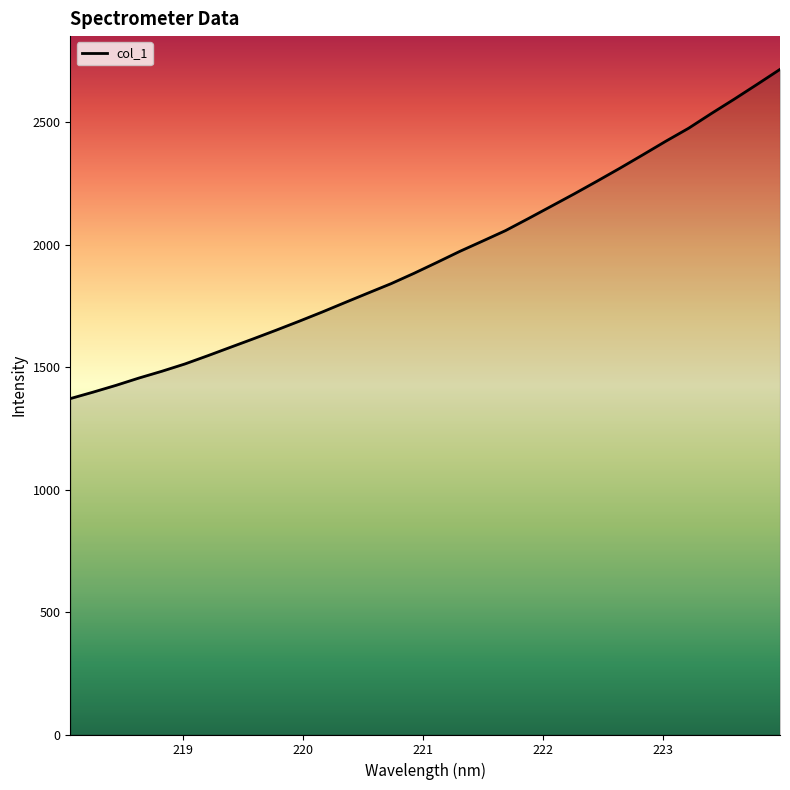

What is the minimum value shown in the chart?

1371.9